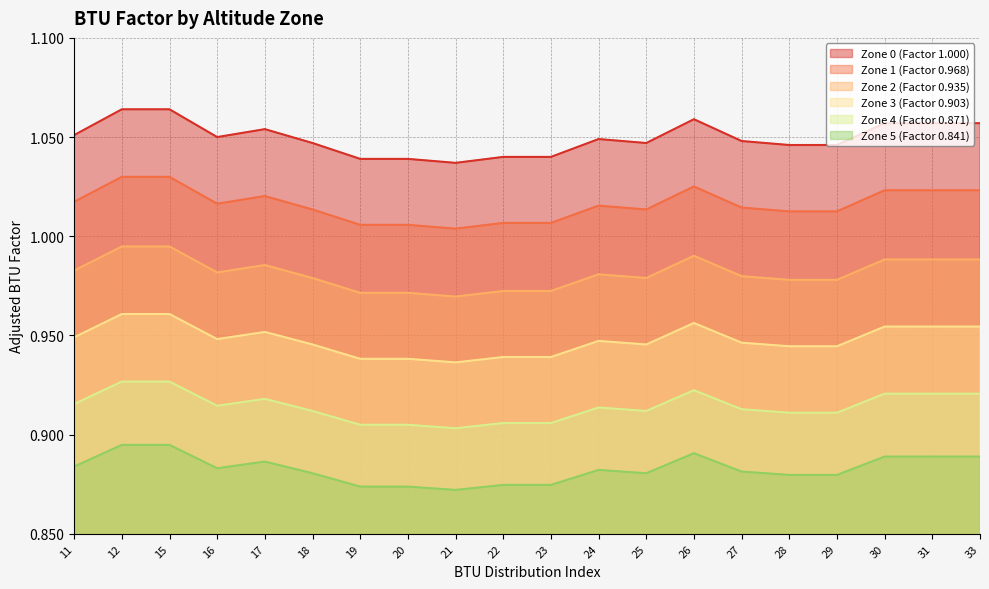

At which label does Zone 0 (Factor 1.000) reach its peak?

12